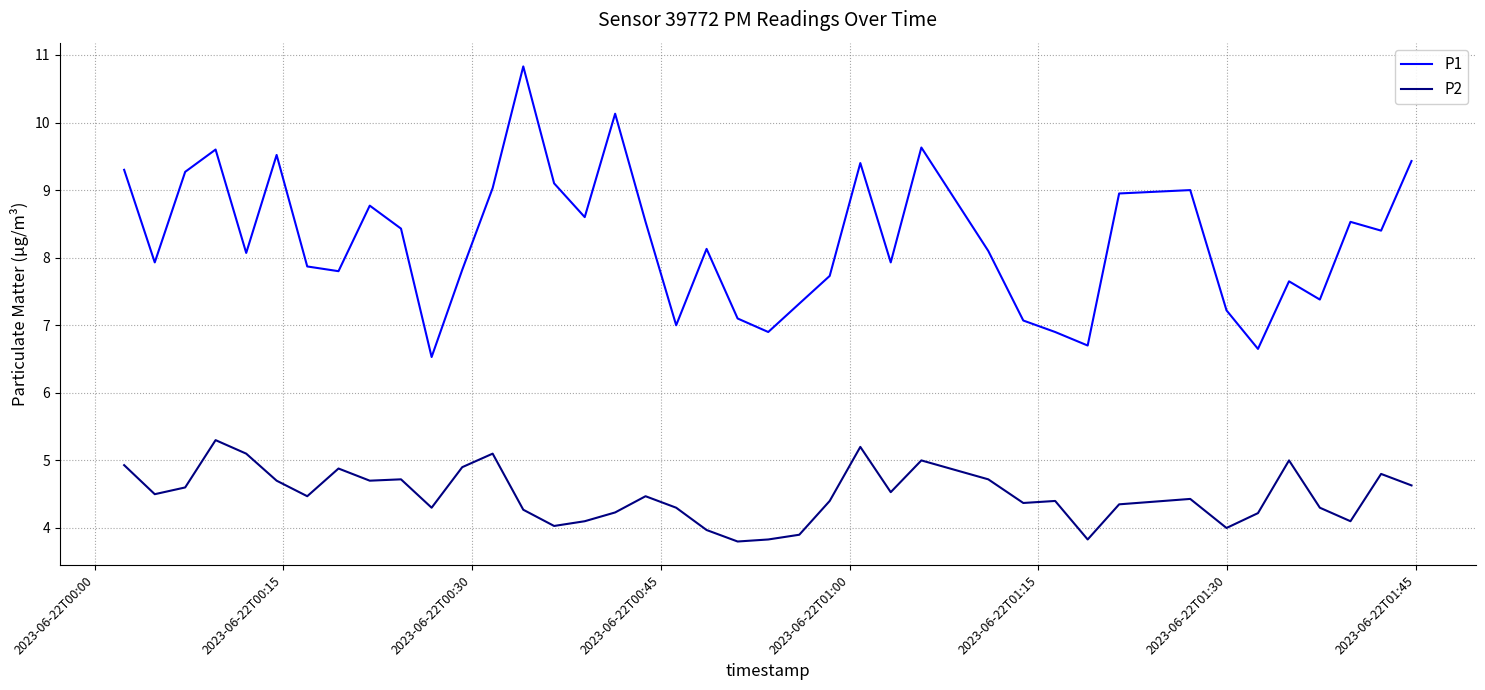

True or false: P2 and P1 intersect in this chart.

False